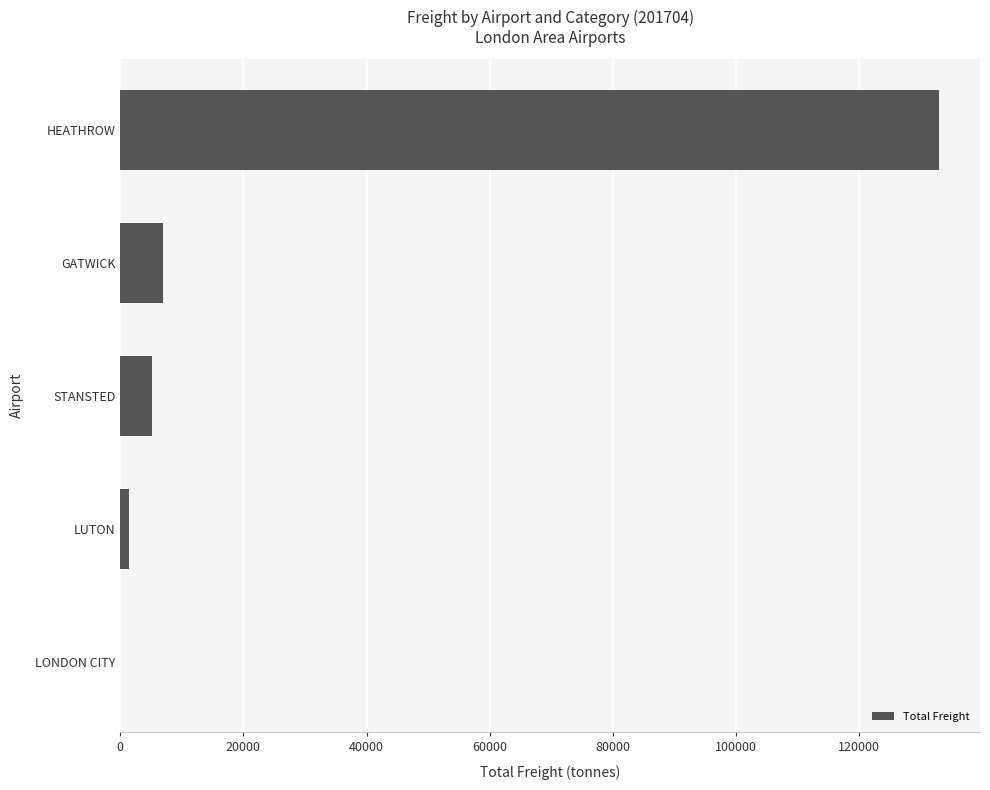

Count the number of data series in this chart.

1